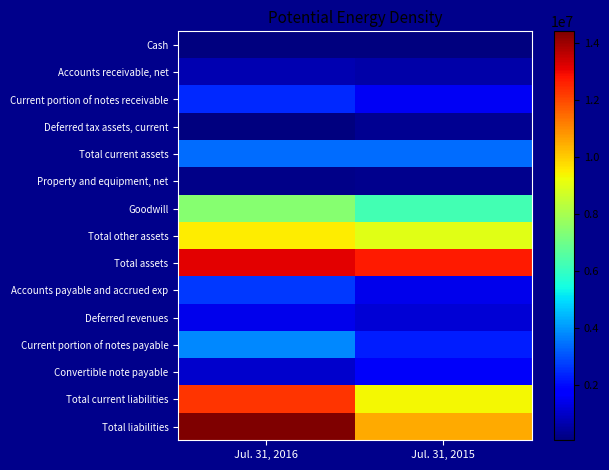

Reading left to right, what are all the values shown in this chart?

Cash: Jul. 31, 2016=83295	Jul. 31, 2015=75778
Accounts receivable, net: Jul. 31, 2016=738924	Jul. 31, 2015=612553
Current portion of notes receivable: Jul. 31, 2016=2457846	Jul. 31, 2015=1537869
Deferred tax assets, current: Jul. 31, 2016=112008	Jul. 31, 2015=303024
Total current assets: Jul. 31, 2016=3404733	Jul. 31, 2015=3434284
Property and equipment, net: Jul. 31, 2016=242749	Jul. 31, 2015=273263
Goodwill: Jul. 31, 2016=7449853	Jul. 31, 2015=6257112
Total other assets: Jul. 31, 2016=9516572	Jul. 31, 2015=8994858
Total assets: Jul. 31, 2016=13164054	Jul. 31, 2015=12702405
Accounts payable and accrued exp: Jul. 31, 2016=2665190	Jul. 31, 2015=1458735
Deferred revenues: Jul. 31, 2016=1424008	Jul. 31, 2015=1189437
Current portion of notes payable: Jul. 31, 2016=3797916	Jul. 31, 2015=2274541
Convertible note payable: Jul. 31, 2016=1078000	Jul. 31, 2015=1620000
Total current liabilities: Jul. 31, 2016=12331389	Jul. 31, 2015=9363733
Total liabilities: Jul. 31, 2016=14408989	Jul. 31, 2015=10538233